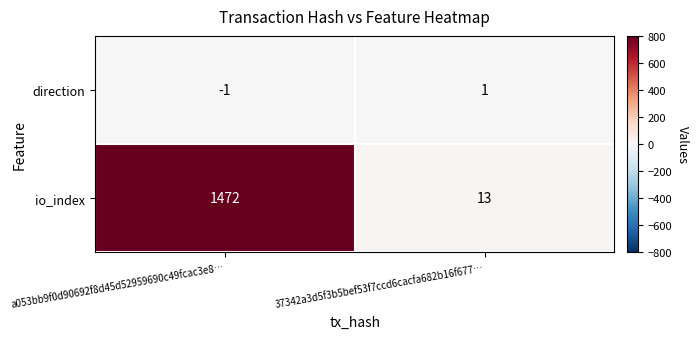

What is the maximum value shown in the chart?

1472